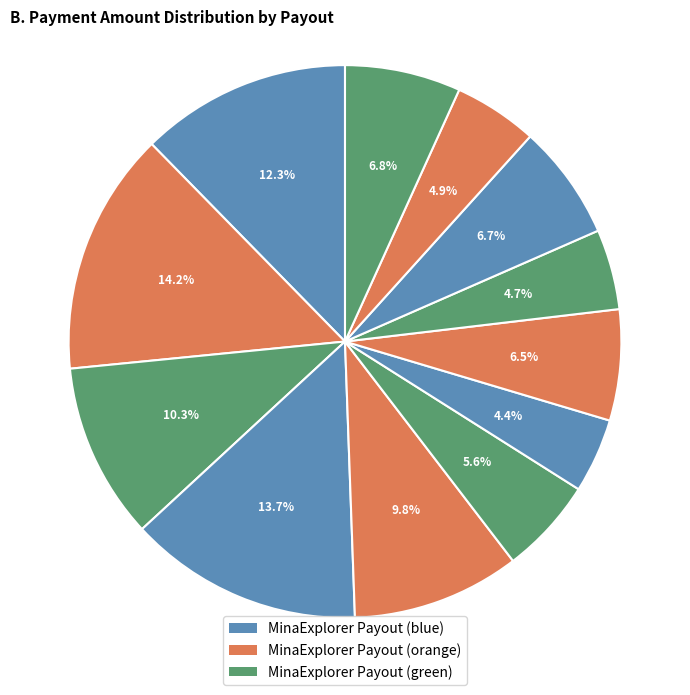

Does any single category account for the majority?

No